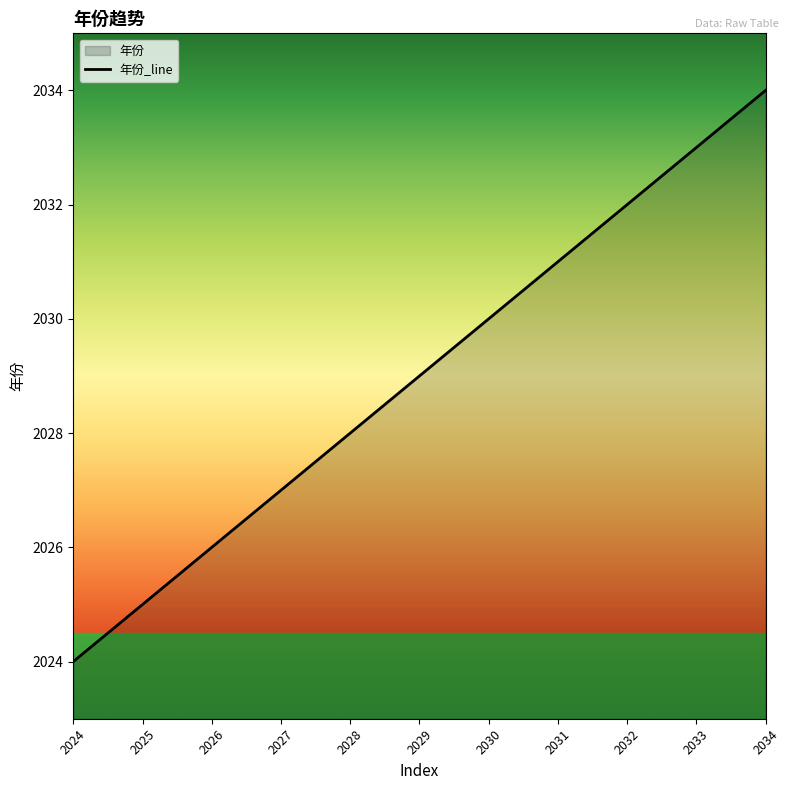

Is it true that the value at 2025 is 3576?

False